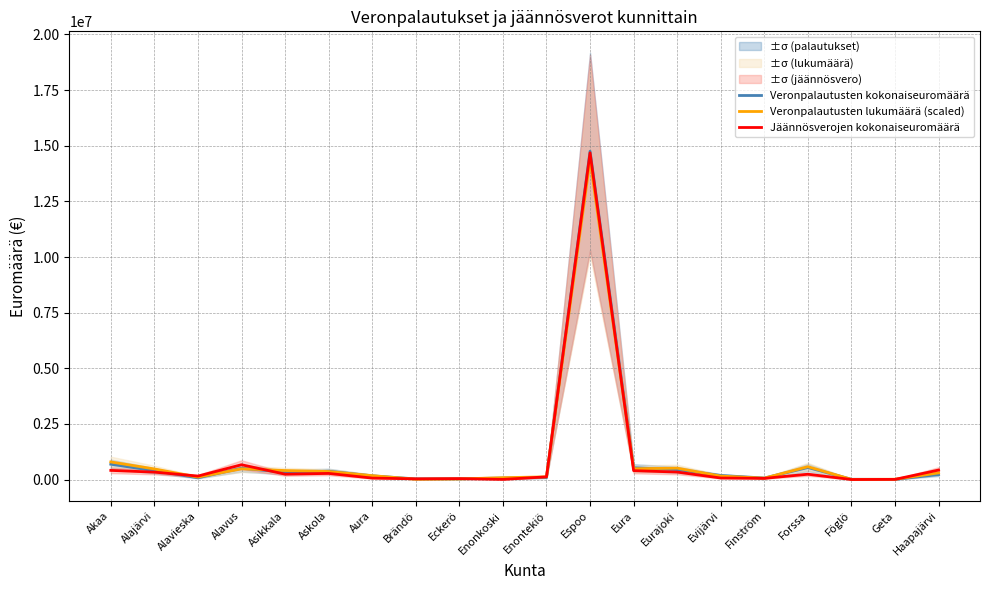

At which label is Veronpalautusten kokonaiseuromäärä closest to 7381396?

Akaa